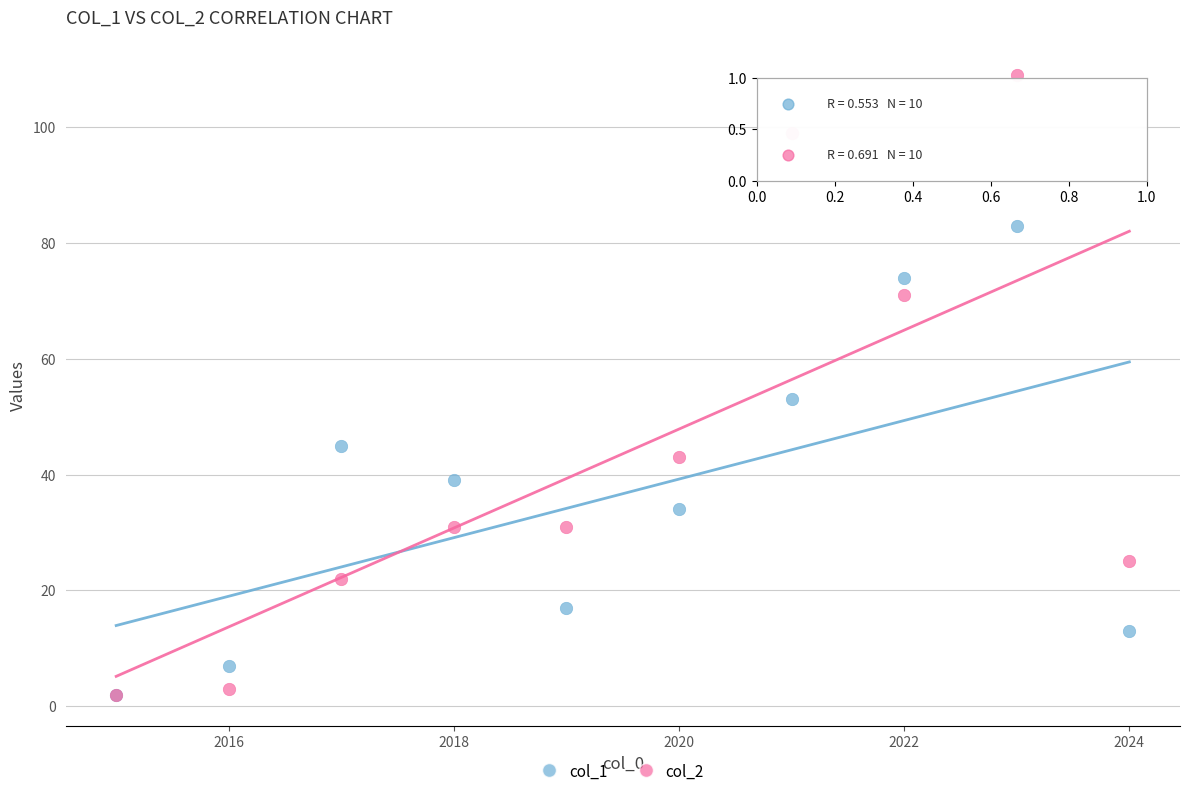

What are all the series names shown in the legend?

col_1, col_2